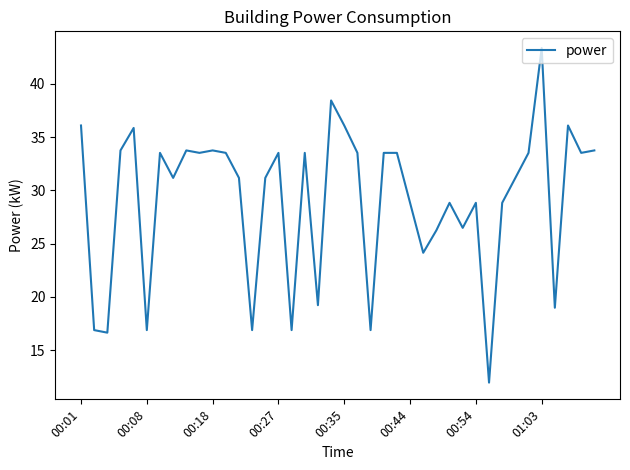

What is the greatest value displayed?

43.4